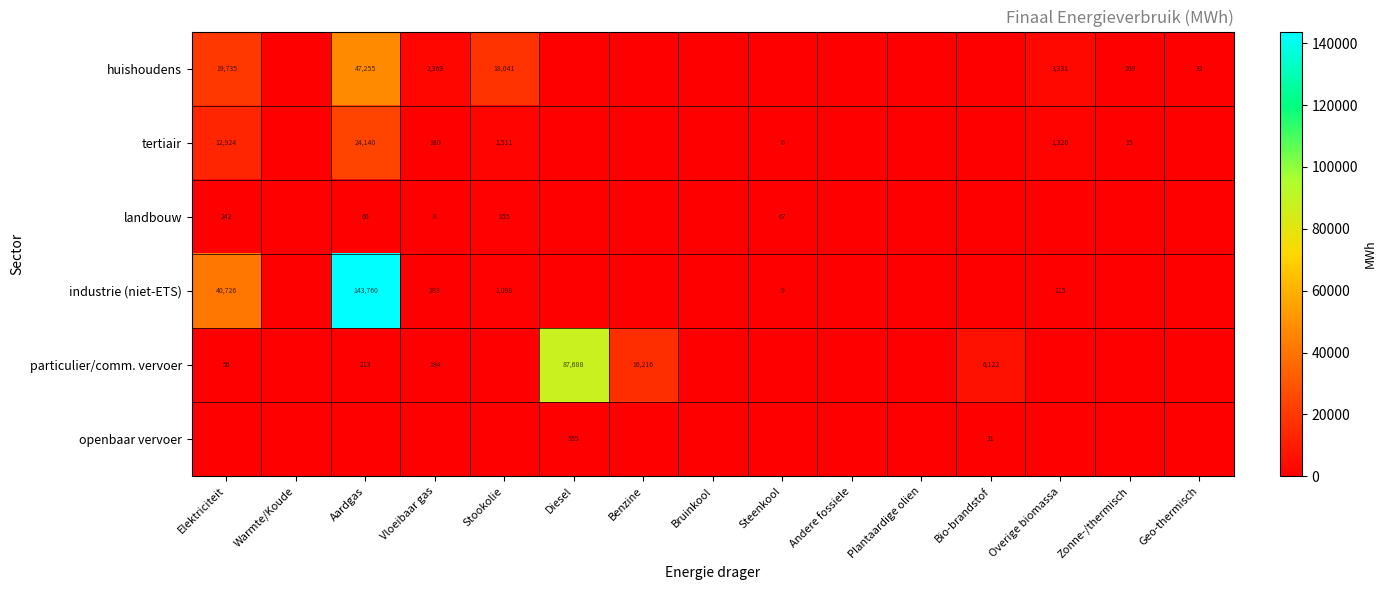

True or false: landbouw has a value of 242 at Elektriciteit.

True